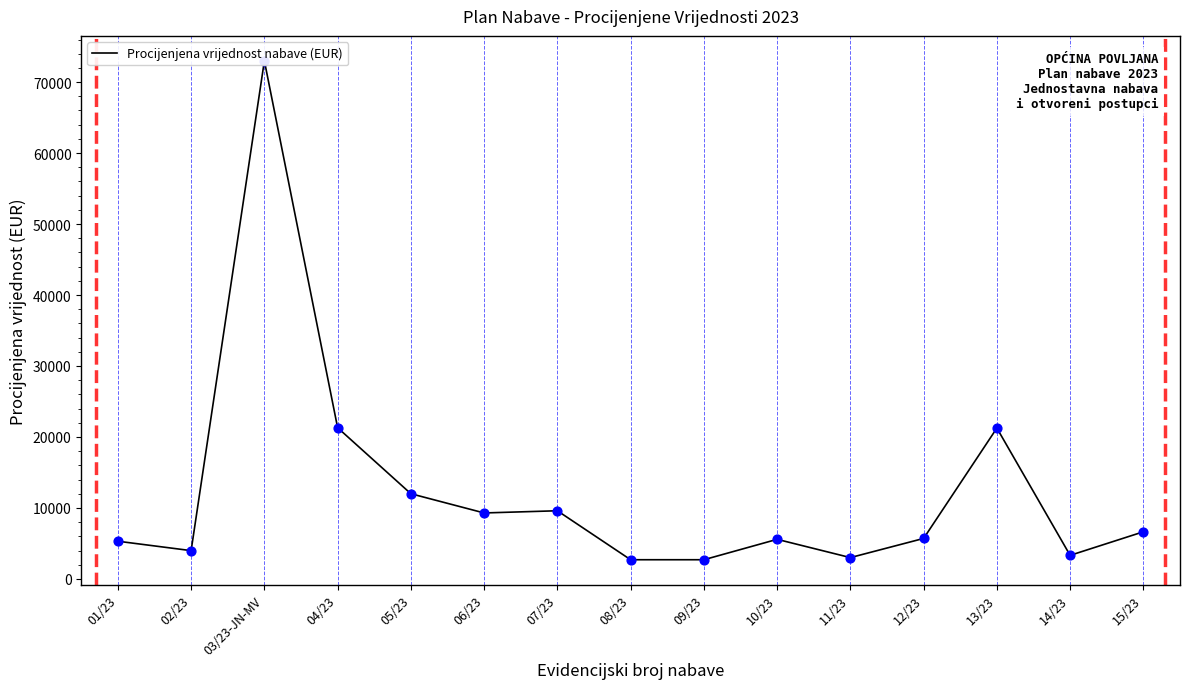

What is the change in value from 05/23 to 11/23?

-9000.0